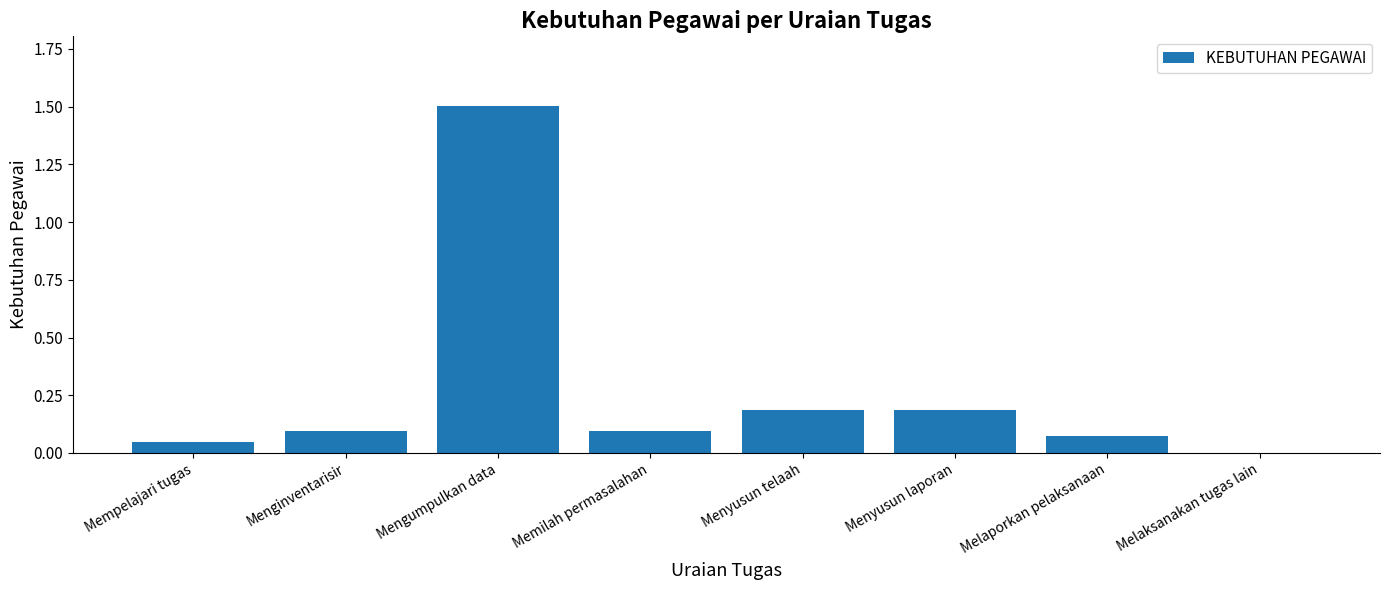

At which category does the chart reach its peak across all series?

Mengumpulkan data